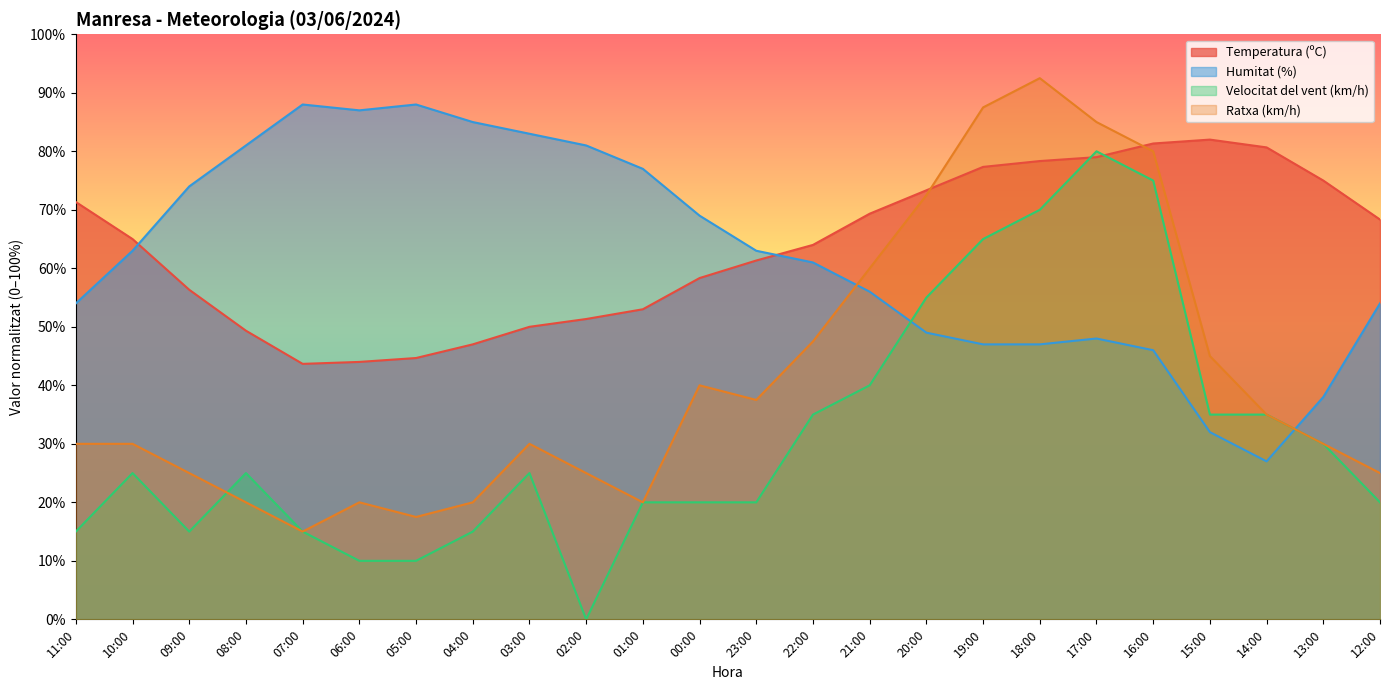

Which has a higher value, 07:00 or 16:00?

16:00